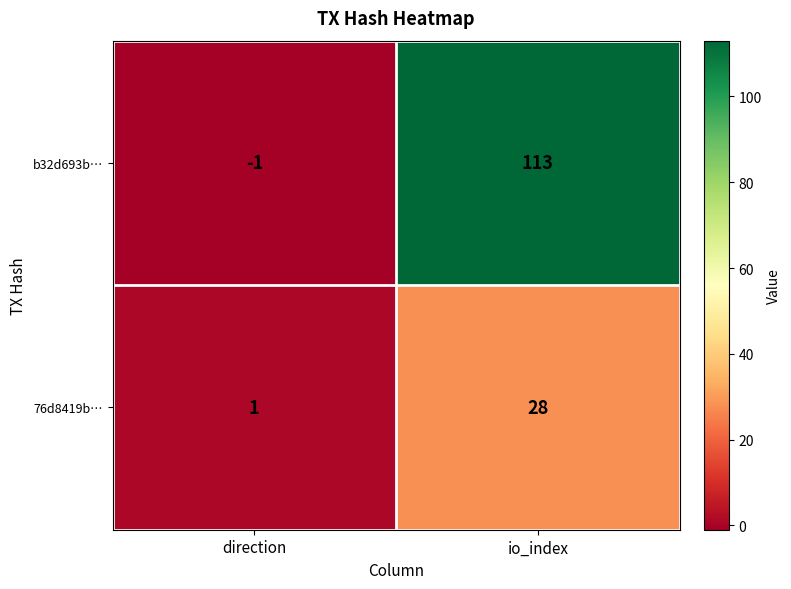

What is the average value of the b32d693b… series?

56